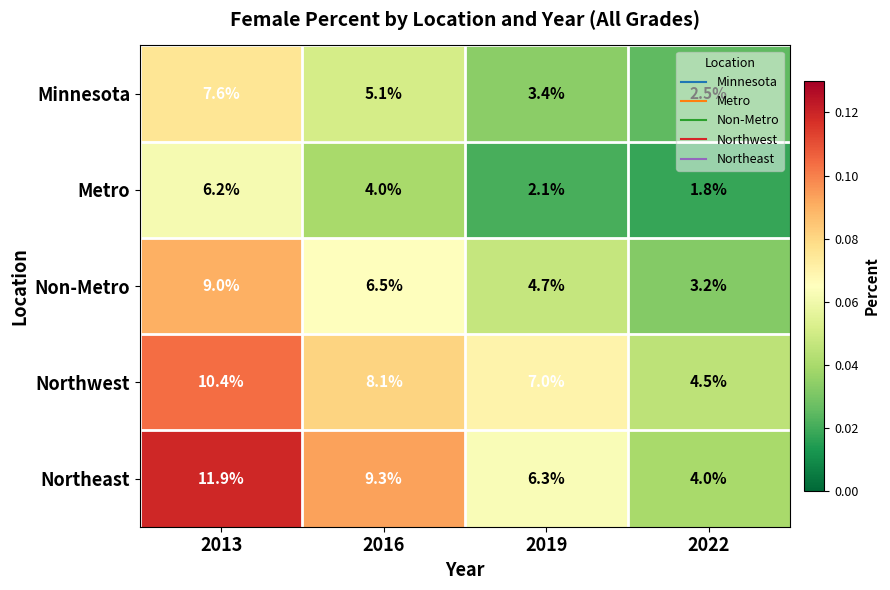

Which series has the widest spread of values?

Northeast